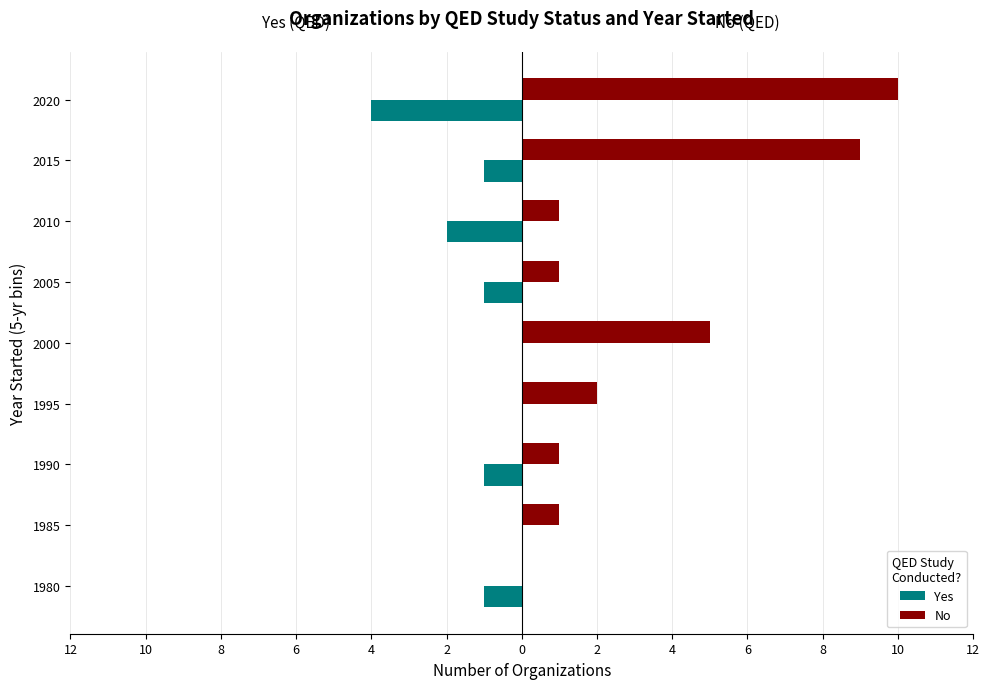

What are all the series names shown in the legend?

Yes, No